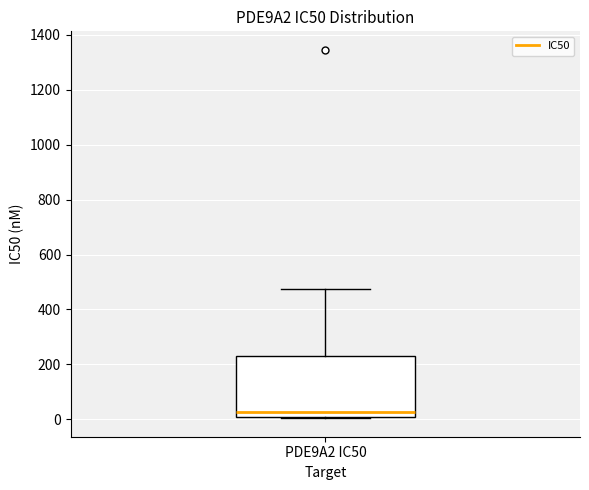

Where is the lower edge of the box for PDE9A2 IC50 on the y-axis? The values are not printed on the chart, so give them approximately, as read against the axis.

0